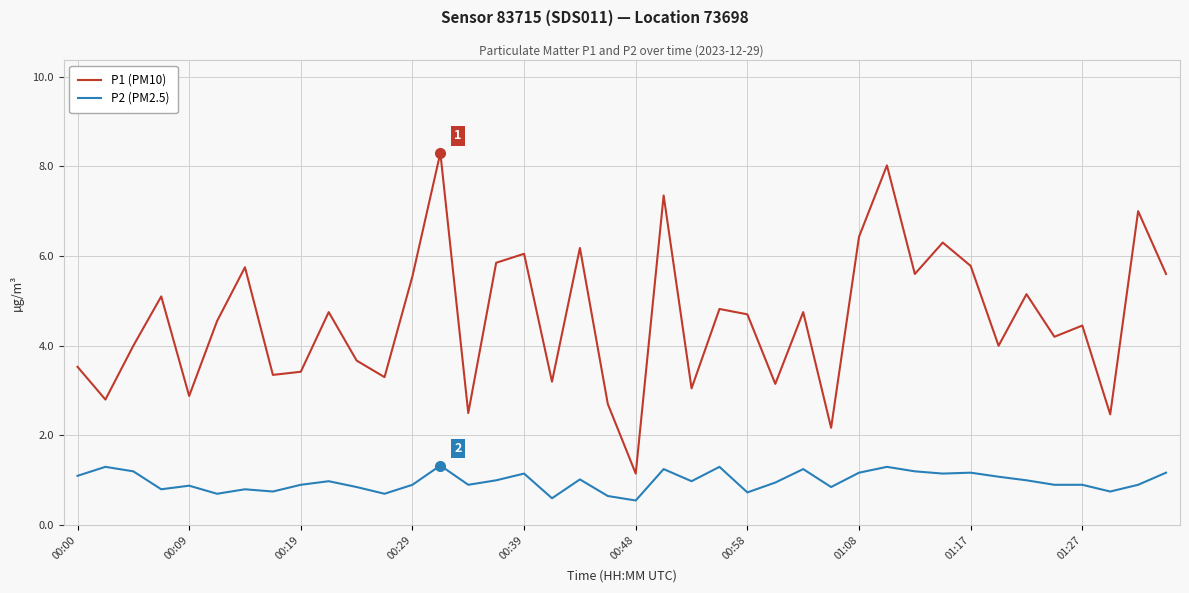

True or false: P1 (PM10) and P2 (PM2.5) cross at least once.

False